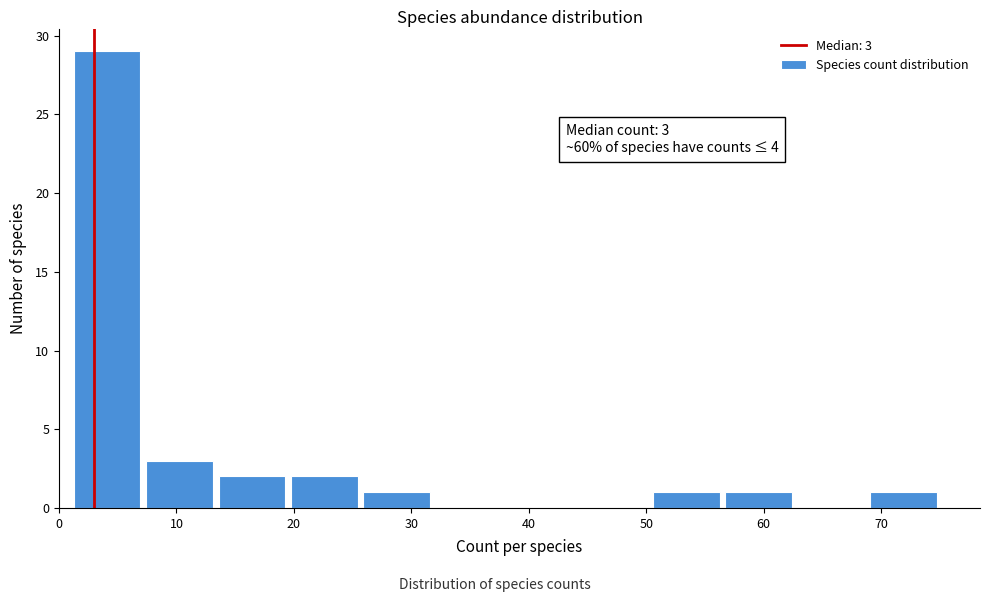

Over which range of the x-axis is the bar tallest?

1 to 7